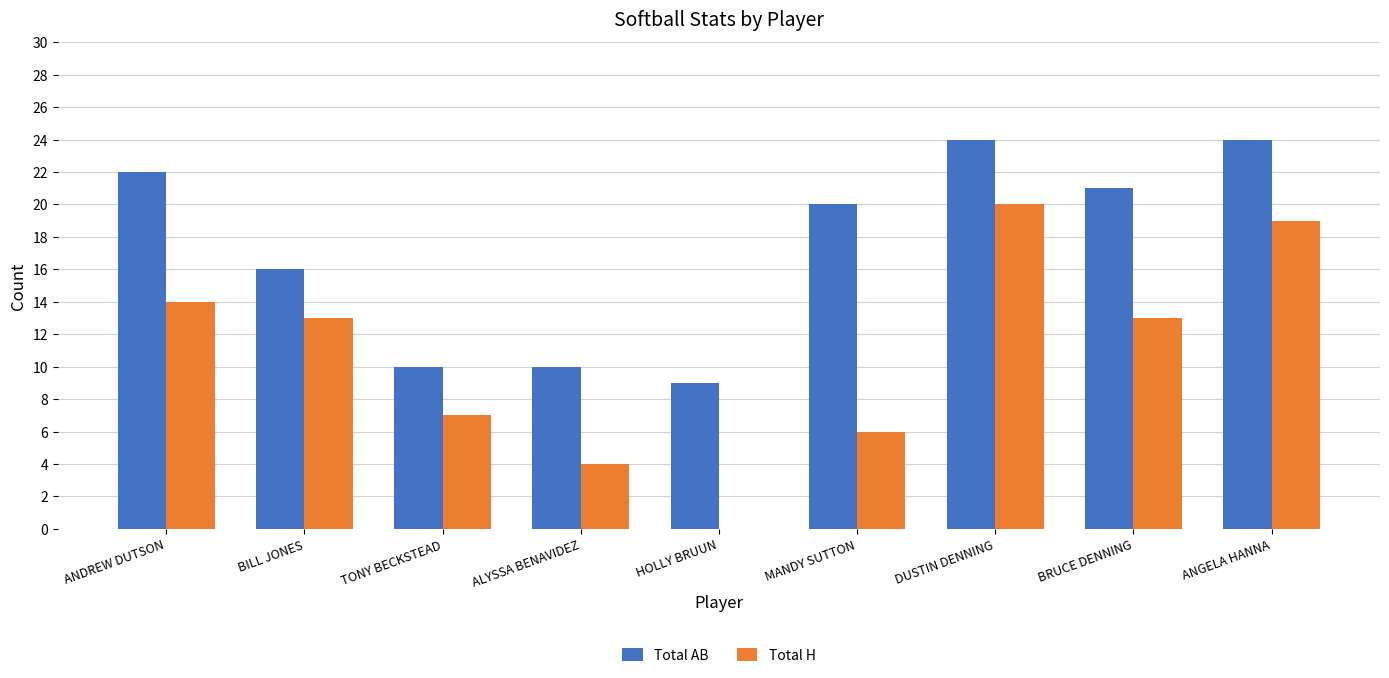

Is it true that Total H equals 7 at HOLLY BRUUN?

False